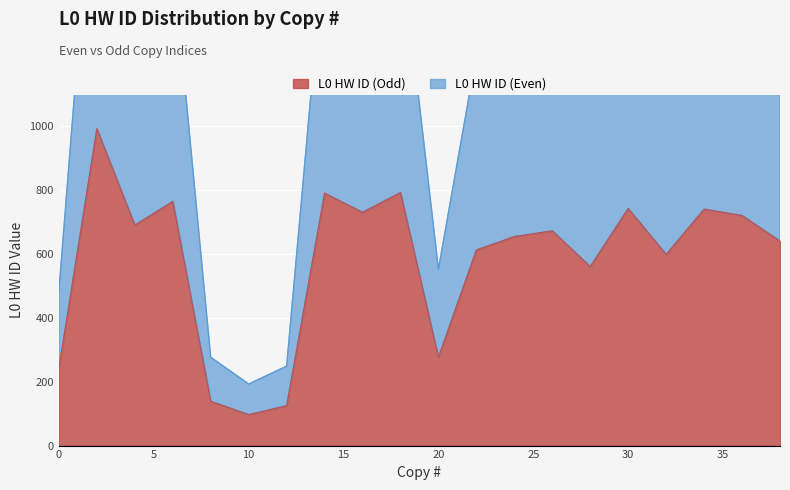

True or false: L0 HW ID (Odd) has more than 2 interior local peaks.

True